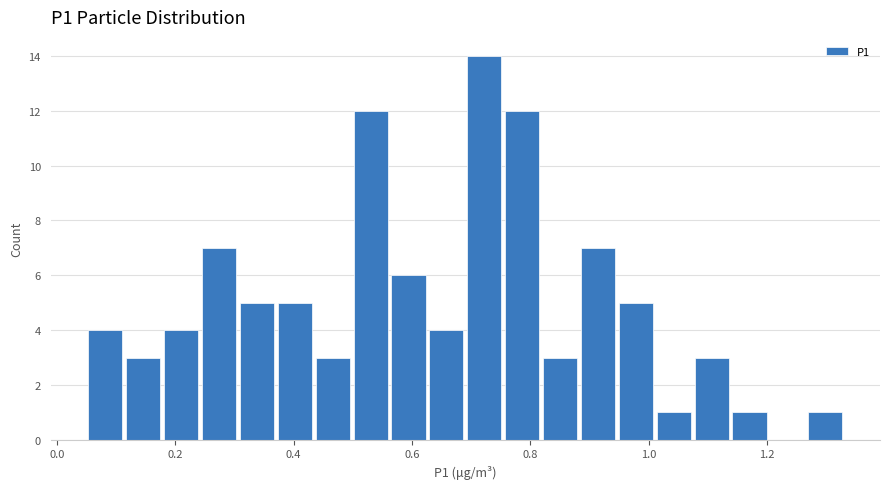

Around what value on the x-axis is the tallest bar? Give the approximate position of its centre, as read against the axis.

0.72